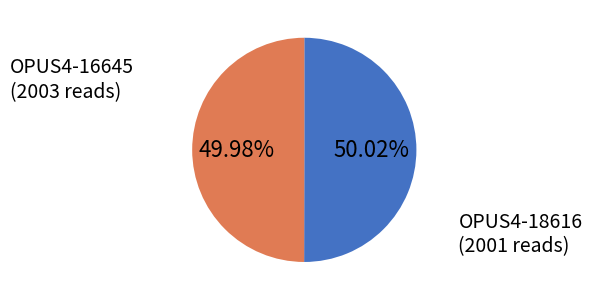

Do OPUS4-16645 and OPUS4-18616 together represent more than half of the pie?

Yes